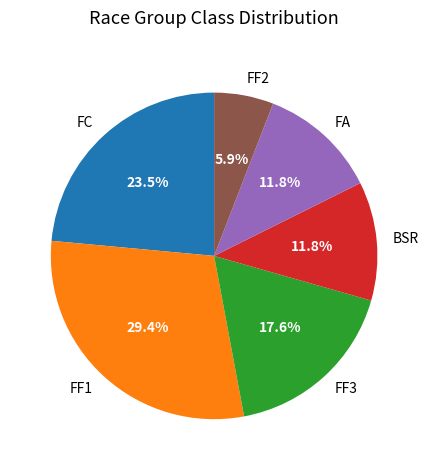

To the nearest percent, what percentage of the pie is FF1?

29%